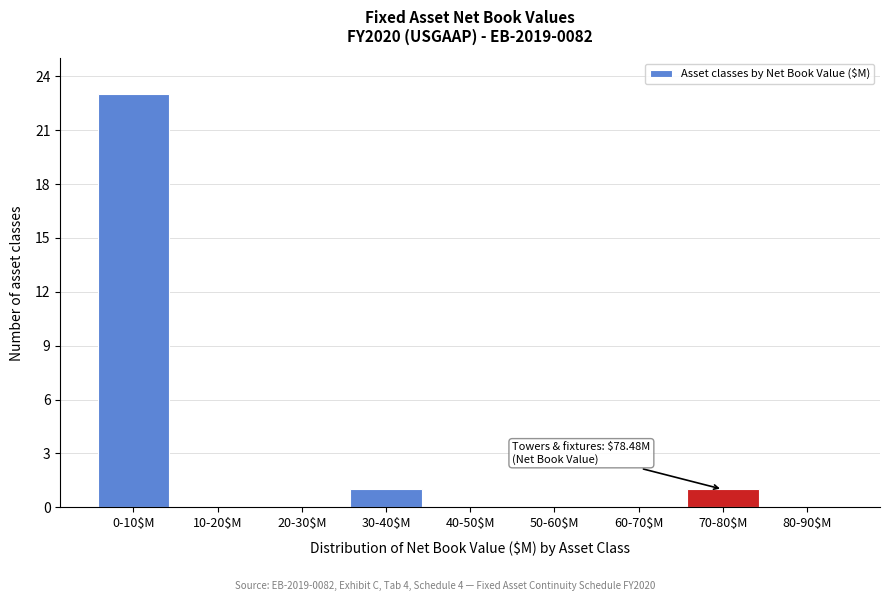

What is the maximum value shown in the chart?

23